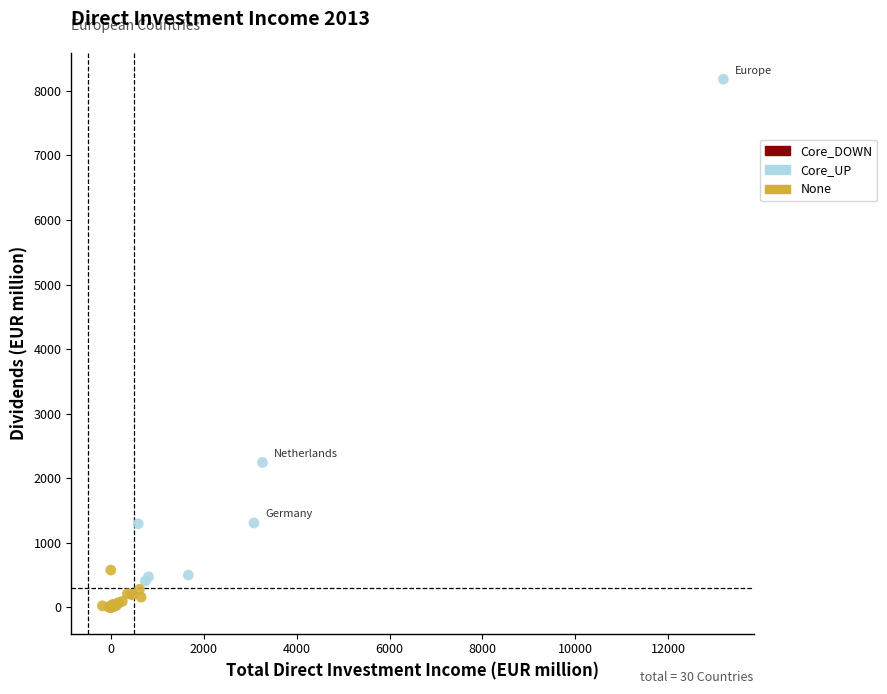

Which series reaches the maximum Y coordinate?

Core_UP